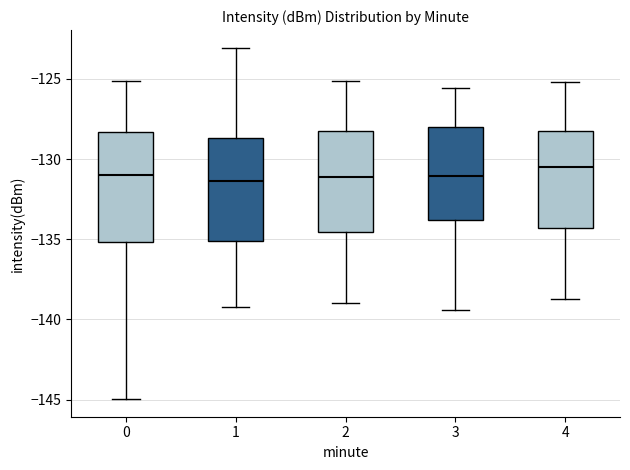

Where does the lower whisker of the box at x = 2 end on the y-axis? The values are not printed on the chart, so give them approximately, as read against the axis.

-139.0